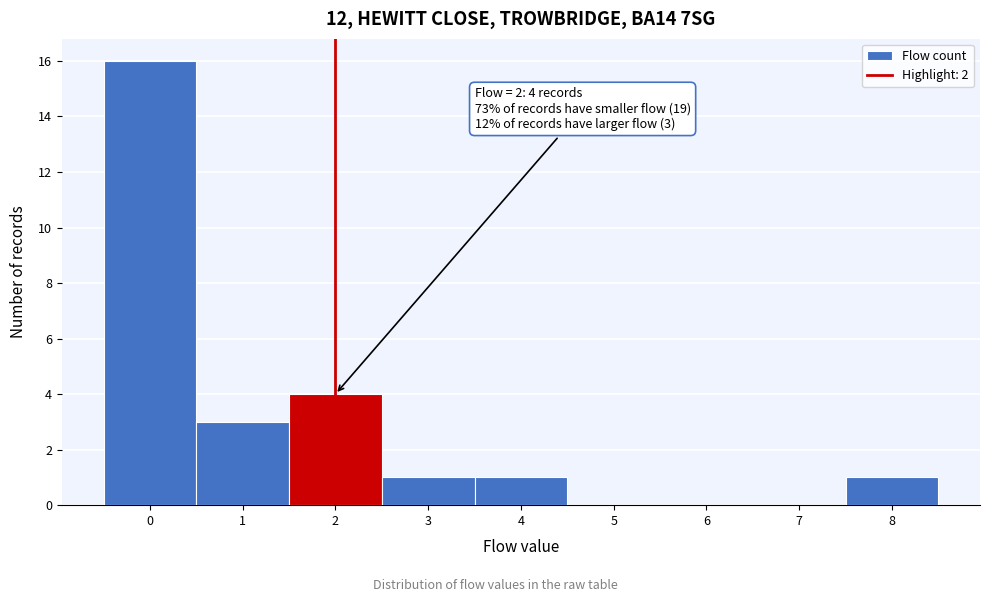

Which range on the x-axis has the tallest bar?

-0.5 to 0.5